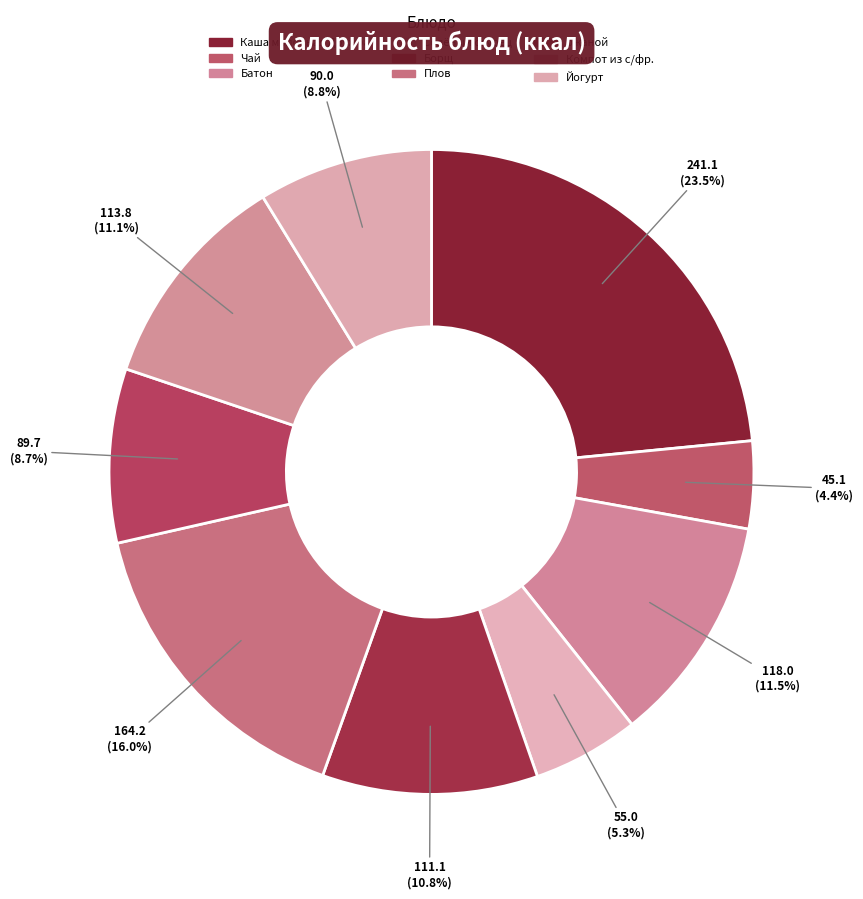

How many slices are in this pie chart?

9